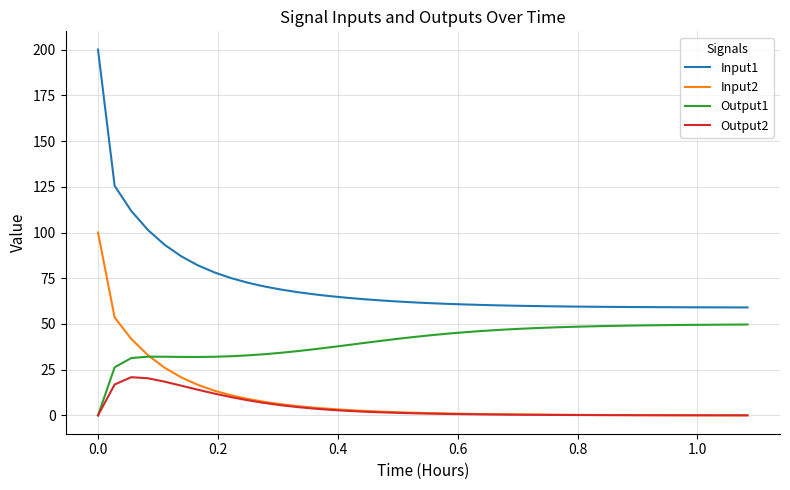

What is the maximum value shown in the chart?

200.0